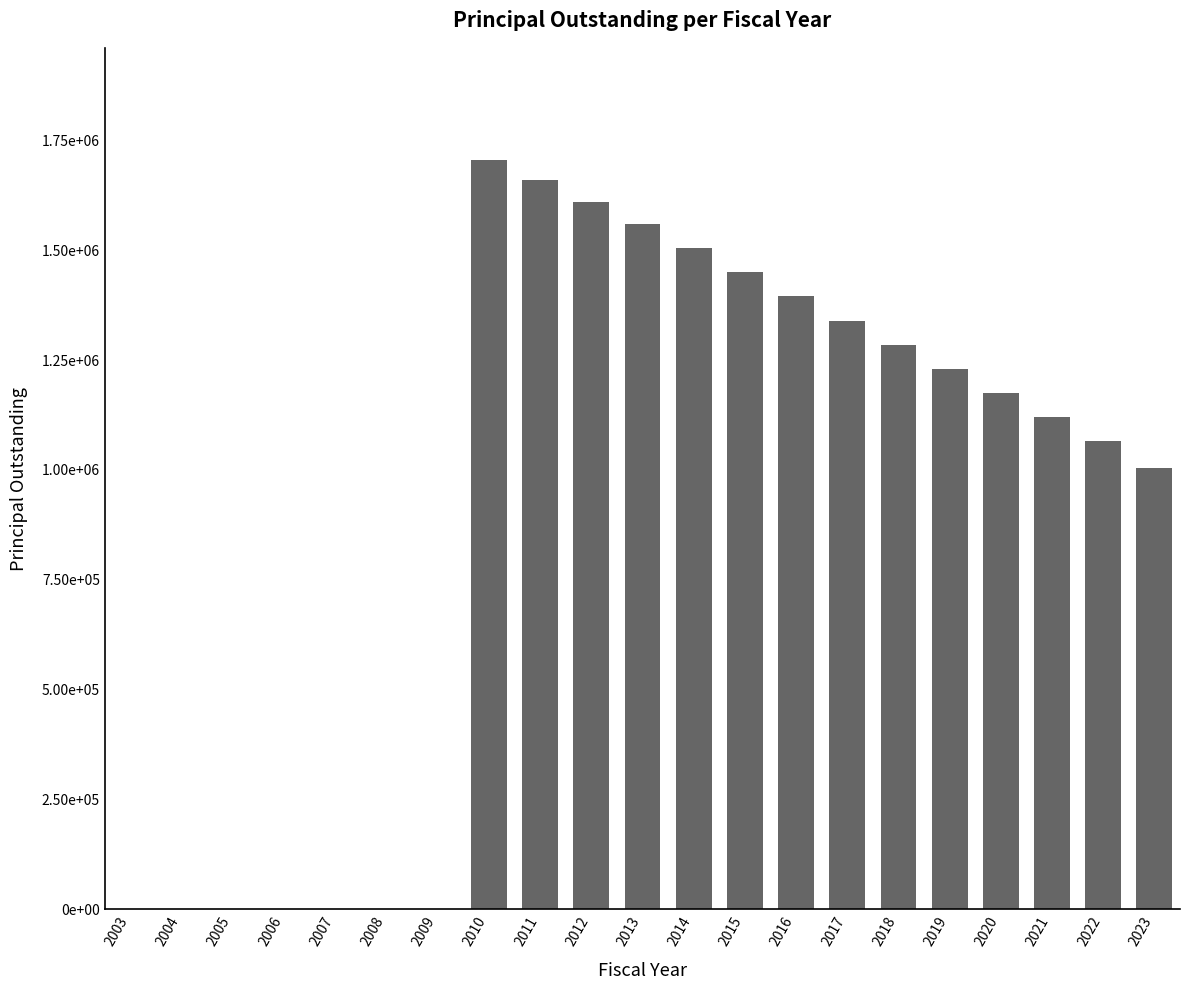

What is the value of the 12th bar from the left?

1505000